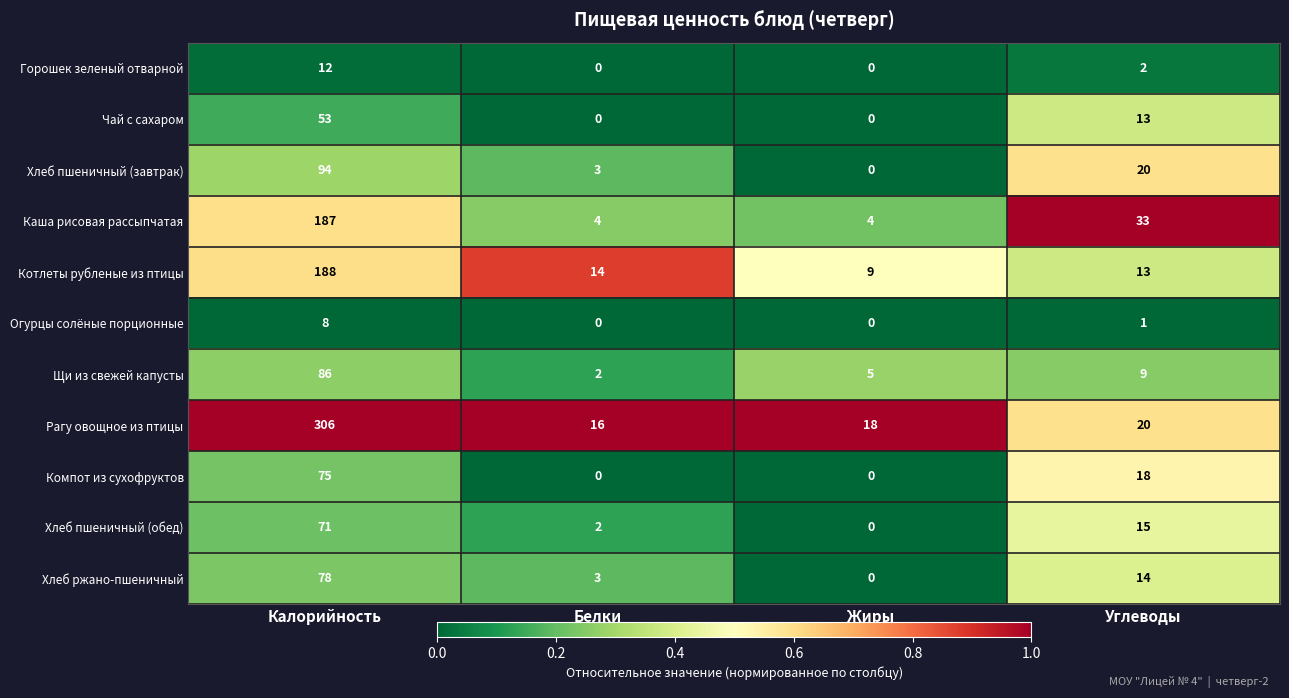

The value of Хлеб пшеничный (обед) at Калорийность is 71. True or false?

True